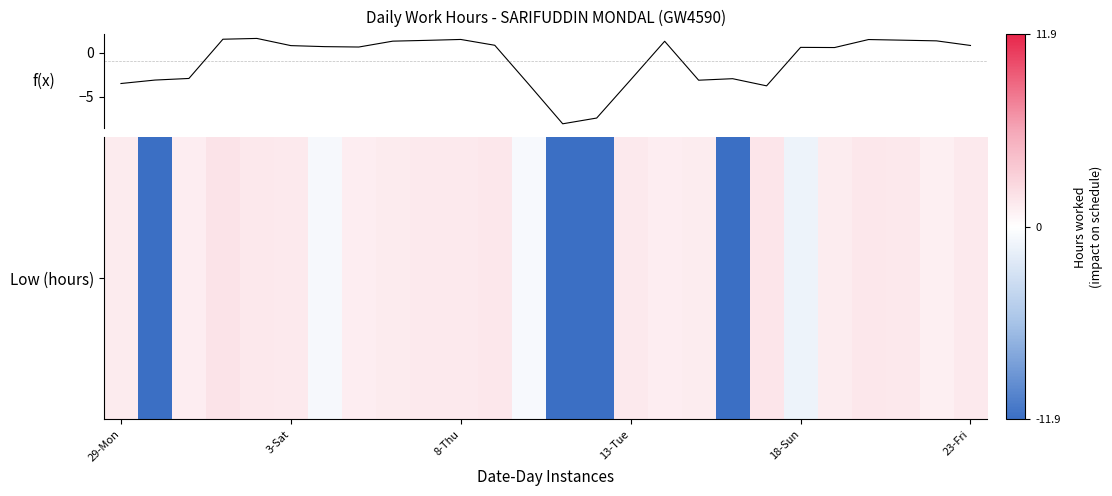

What is the maximum value shown in the chart?

1.6